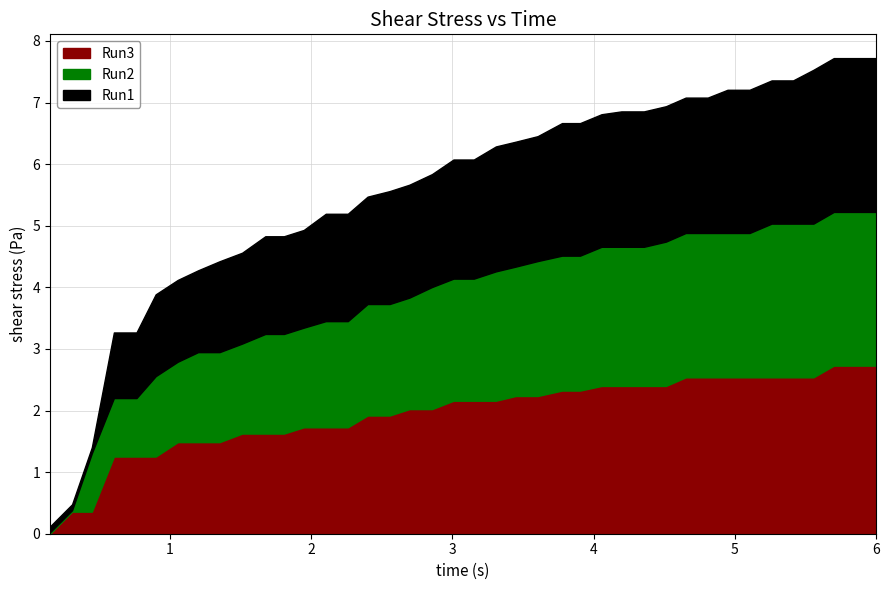

What is the sum of the Run2_shear_stress values at 36 and 26?

4.8